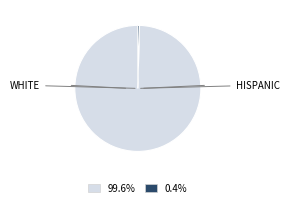

Is there any slice that represents more than half of the pie?

Yes